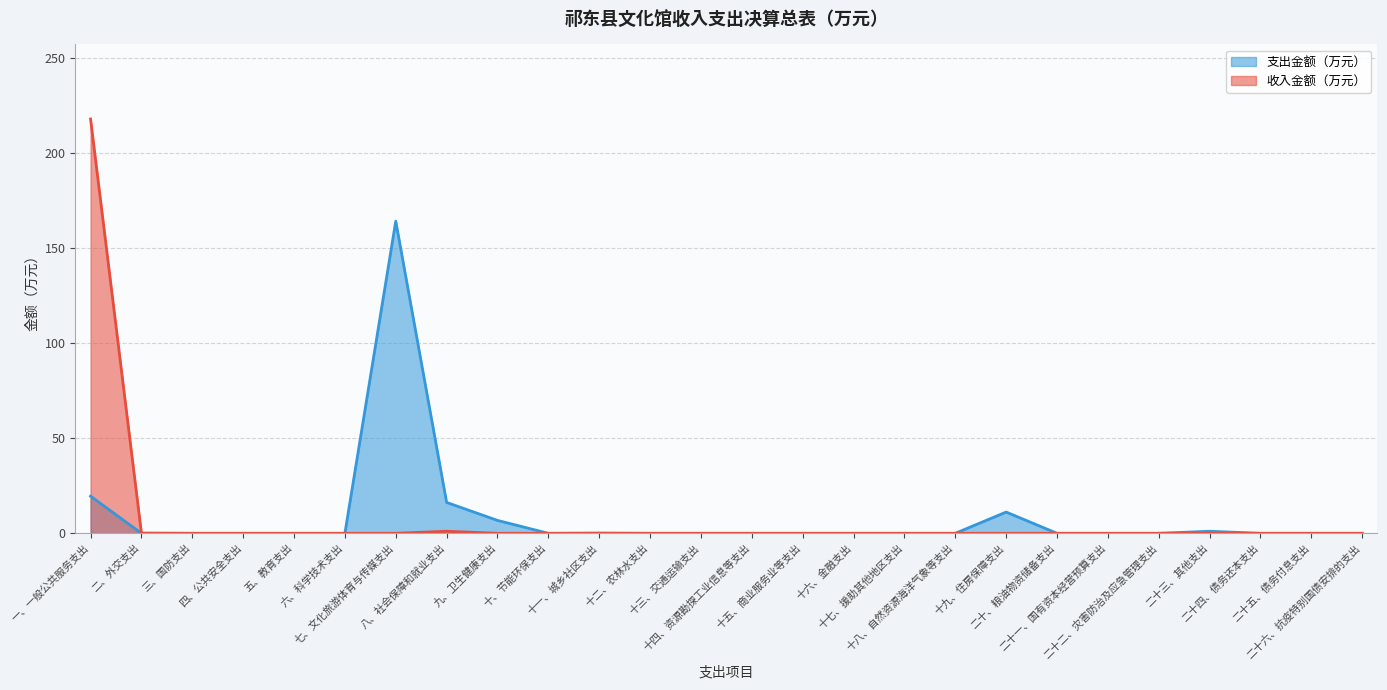

List the labels in order of value, smallest first.

二、外交支出, 三、国防支出, 四、公共安全支出, 五、教育支出, 六、科学技术支出, 十、节能环保支出, 十二、农林水支出, 十三、交通运输支出, 十四、资源勘探工业信息等支出, 十五、商业服务业等支出, 十六、金融支出, 十七、援助其他地区支出, 十八、自然资源海洋气象等支出, 二十、粮油物资储备支出, 二十一、国有资本经营预算支出, 二十二、灾害防治及应急管理支出, 二十四、债务还本支出, 二十五、债务付息支出, 二十六、抗疫特别国债安排的支出, 十一、城乡社区支出, 二十三、其他支出, 九、卫生健康支出, 十九、住房保障支出, 八、社会保障和就业支出, 一、一般公共服务支出, 七、文化旅游体育与传媒支出